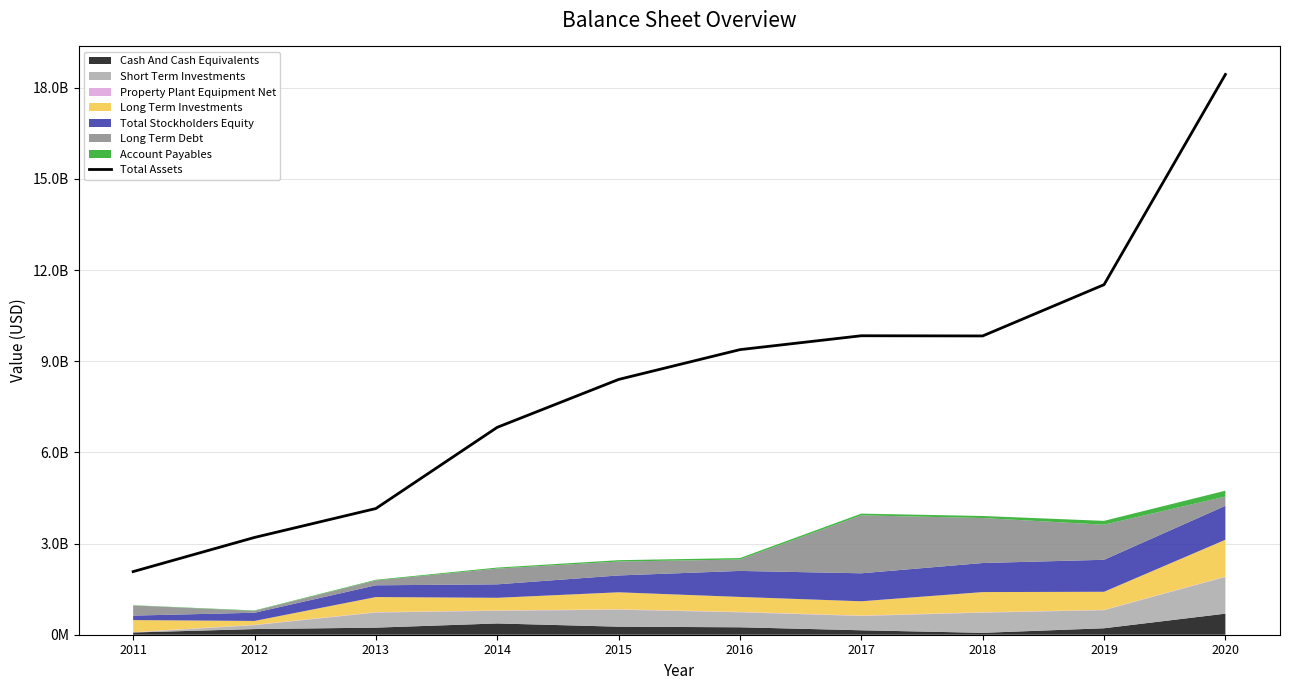

True or false: the data has more than 2 interior local peaks.

False